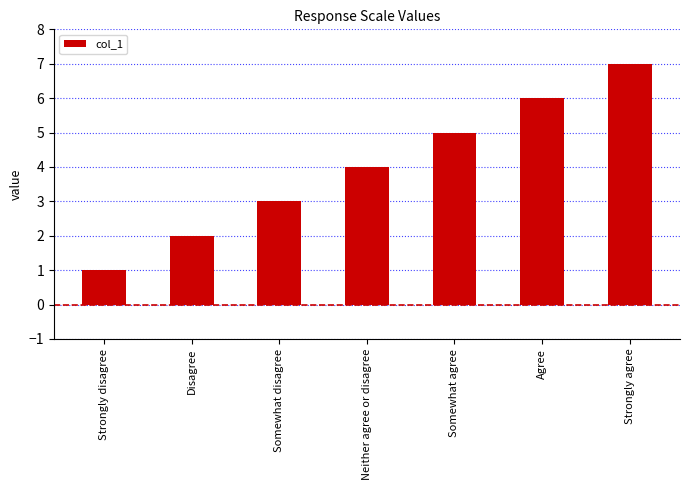

Reading left to right, what are all the values shown in this chart?

Strongly disagree=1	Disagree=2	Somewhat disagree=3	Neither agree or disagree=4	Somewhat agree=5	Agree=6	Strongly agree=7